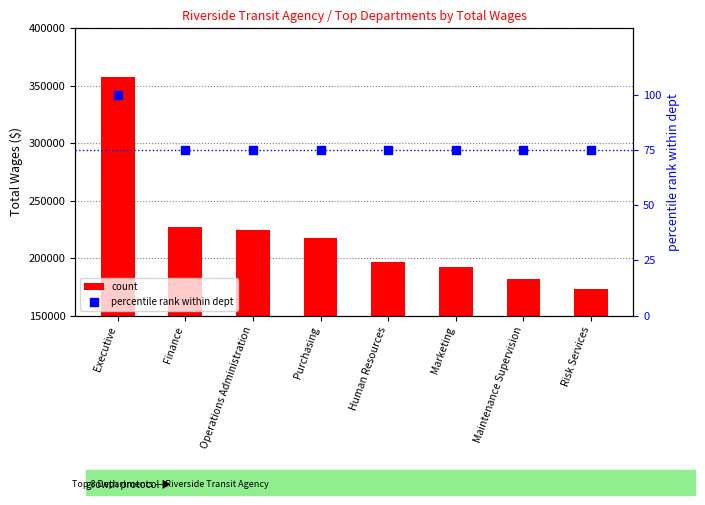

Which series has the widest spread of Y values?

count